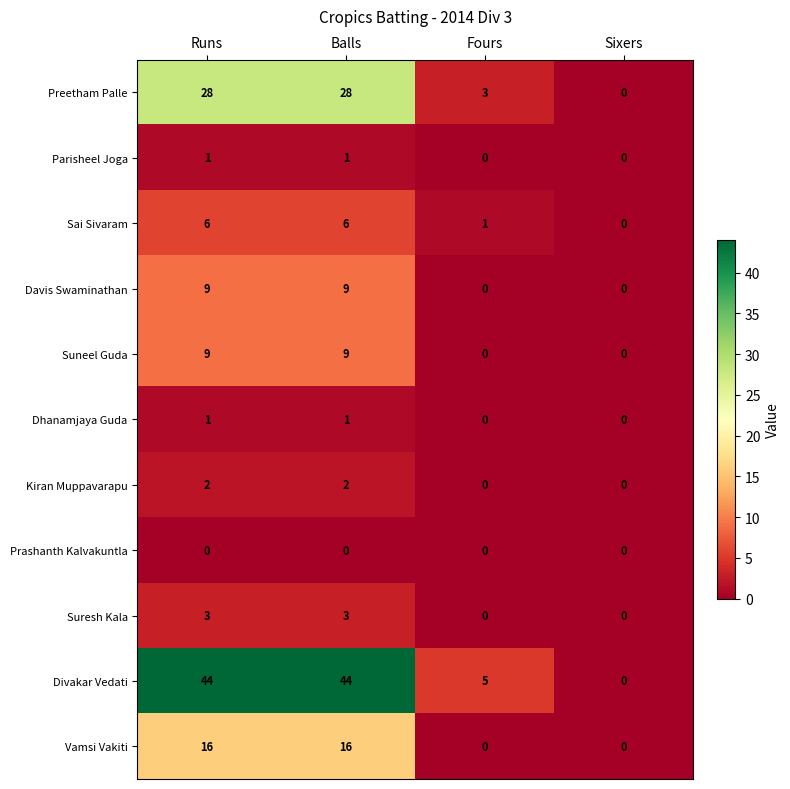

What is the total value across all series at Runs?

119